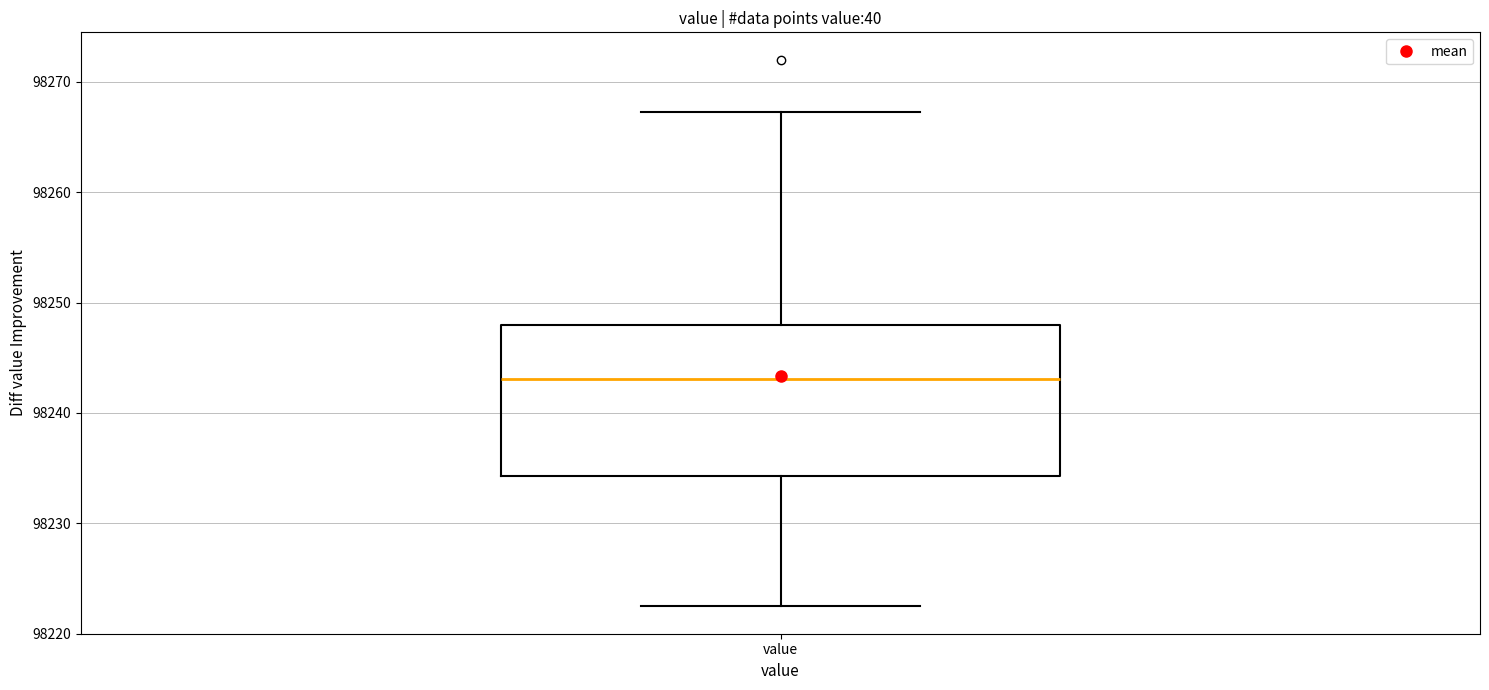

Transcribe this box plot: give where the median line is, the range the box spans, and where the two whiskers end, as read against the y-axis. The values are not printed on the chart, so give them approximately, as read against the axis.

median 98243, box 98234 to 98248, whiskers 98222 to 98267